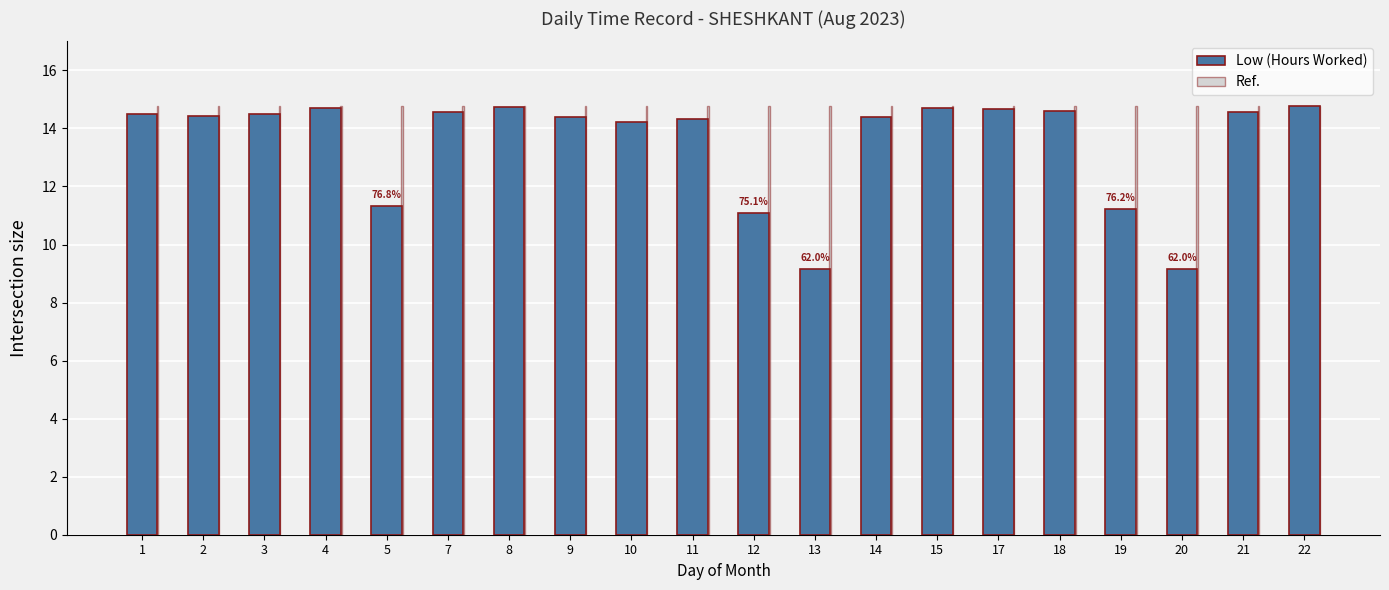

What is the difference between the highest and lowest values at 5?

3.4